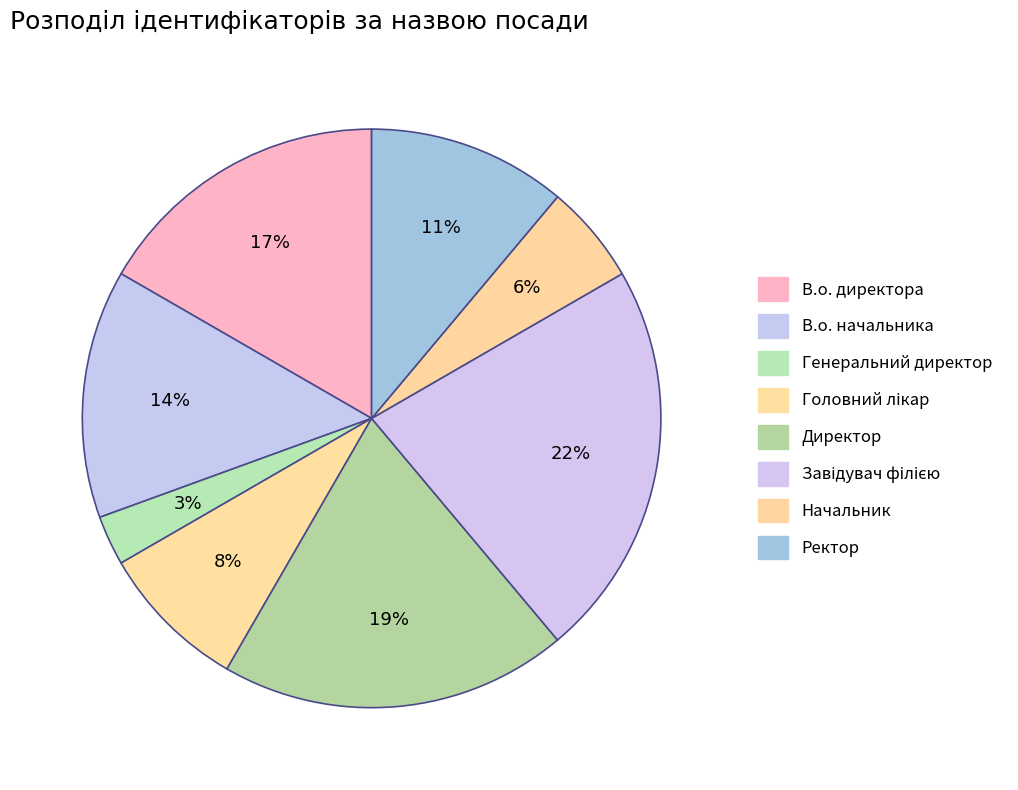

How many slices are in this pie chart?

8